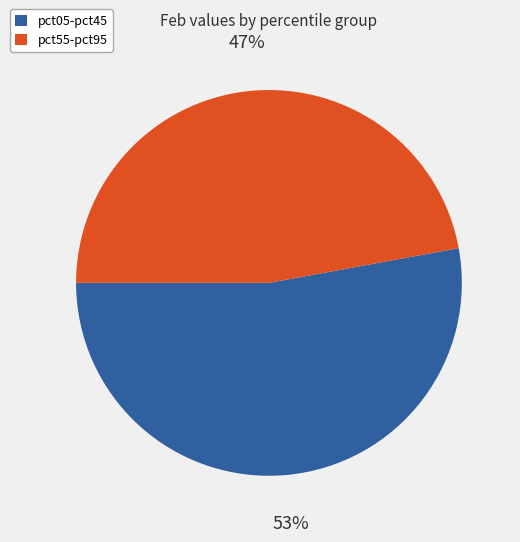

To the nearest percent, what is the average slice percentage?

50%